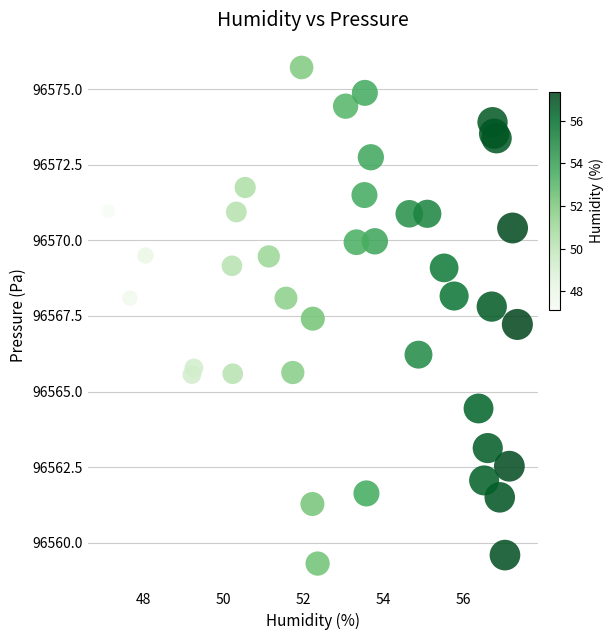

What Y value in the scatter plot is closest to 96567?

96567.2